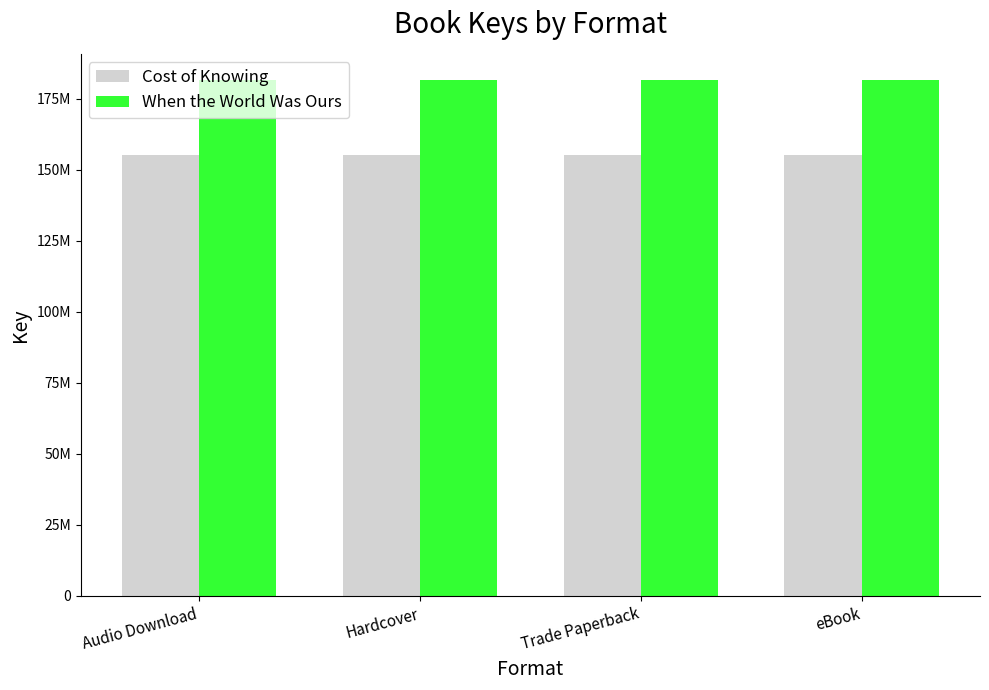

At which label does Cost of Knowing reach its peak?

Audio Download